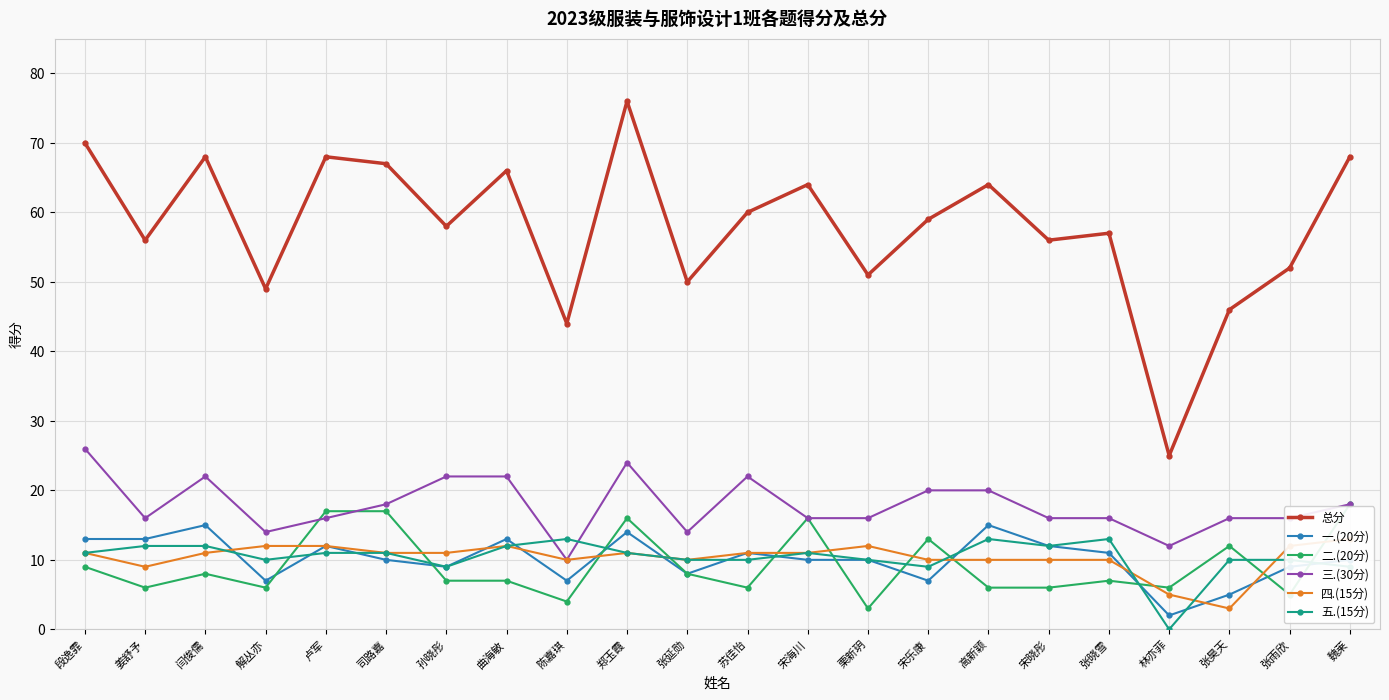

In 三.(30分), how many points are higher than both neighbors (excluding endpoints)?

3